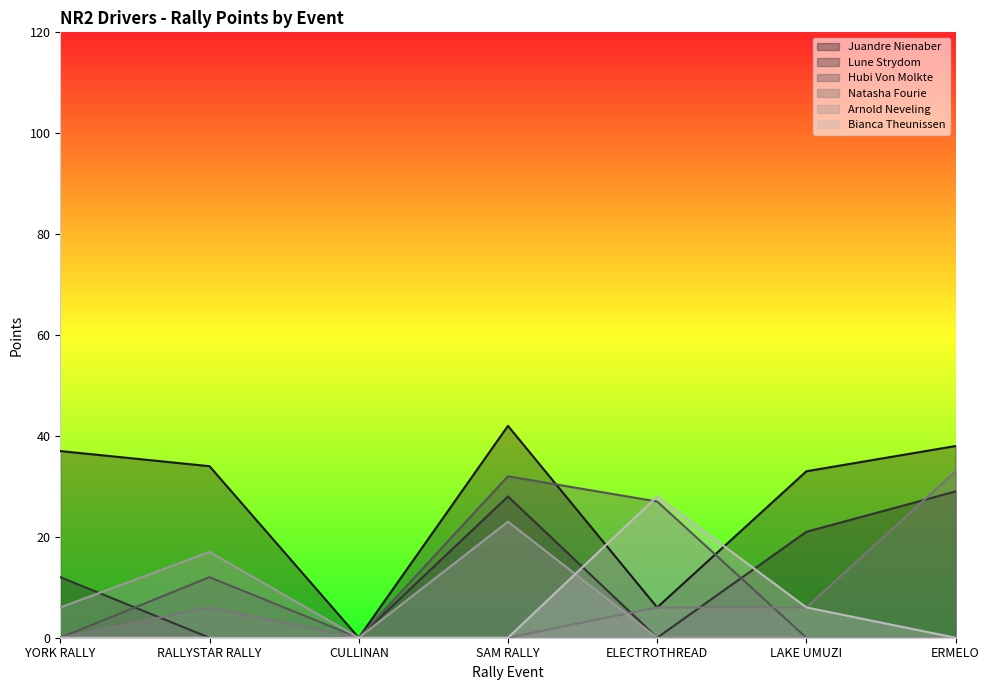

At which label does Juandre Nienaber first exceed 34?

YORK RALLY